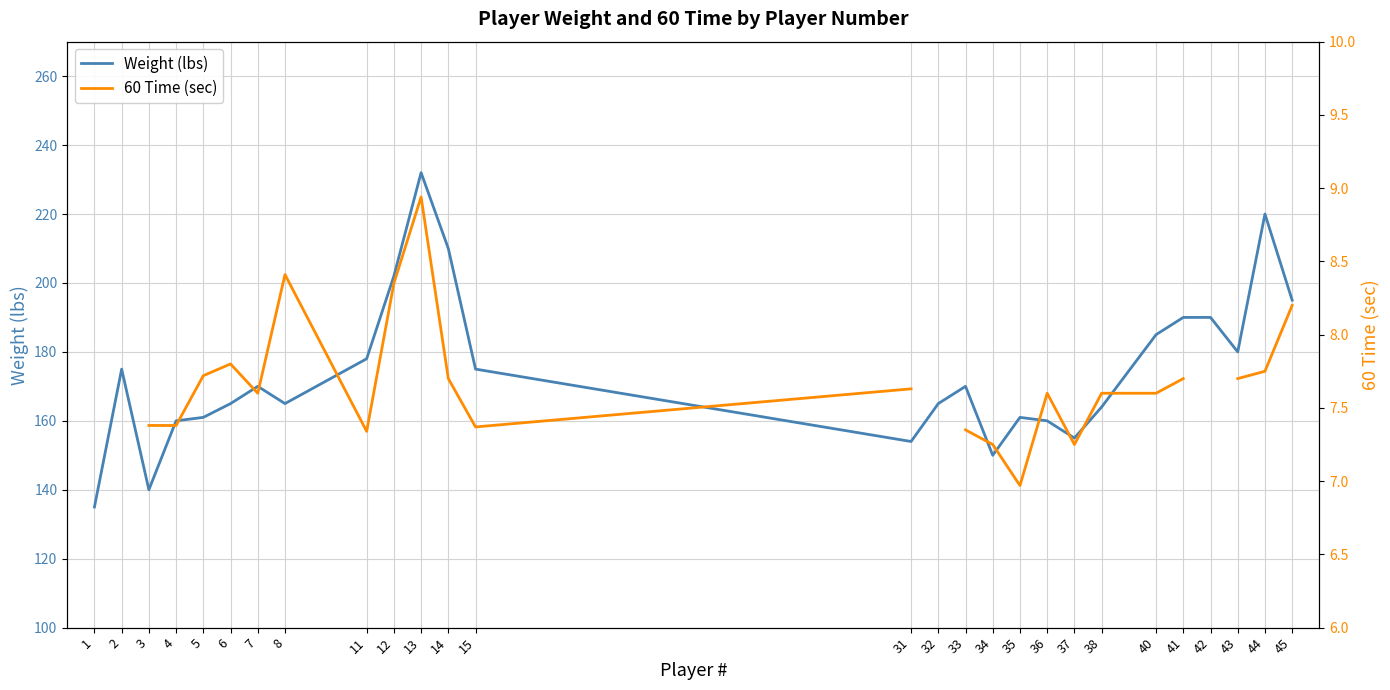

How many lines are shown in the chart?

2